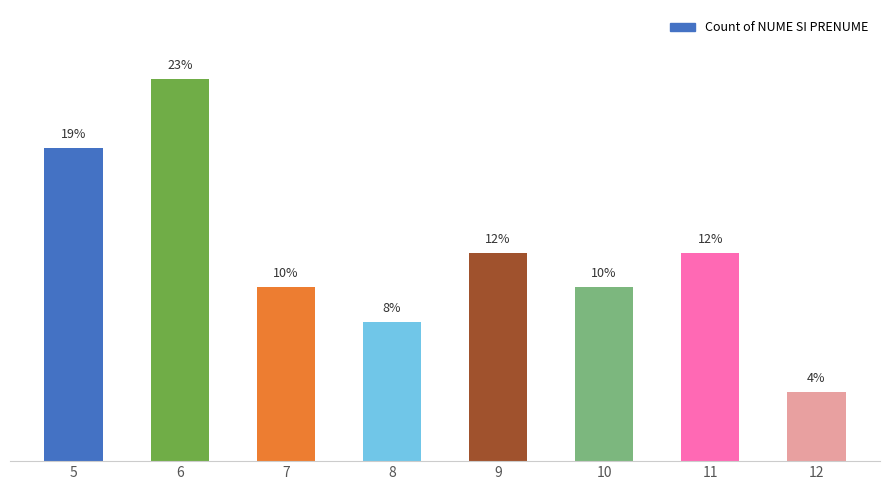

Between 9 and 12, which is larger?

9